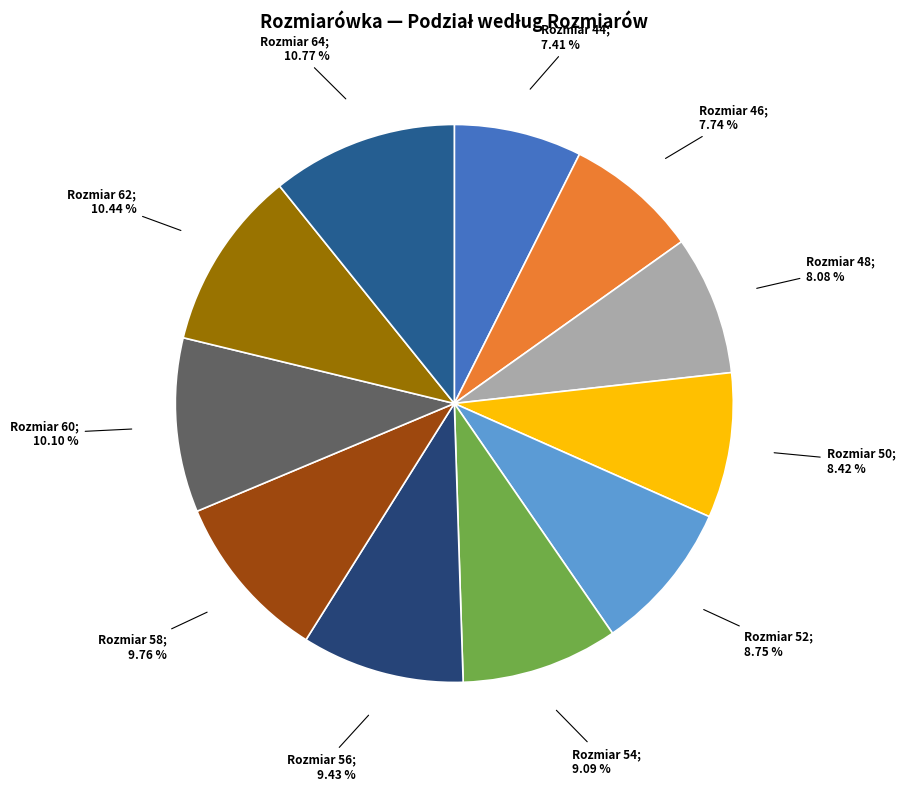

Count the number of slices in the pie.

11